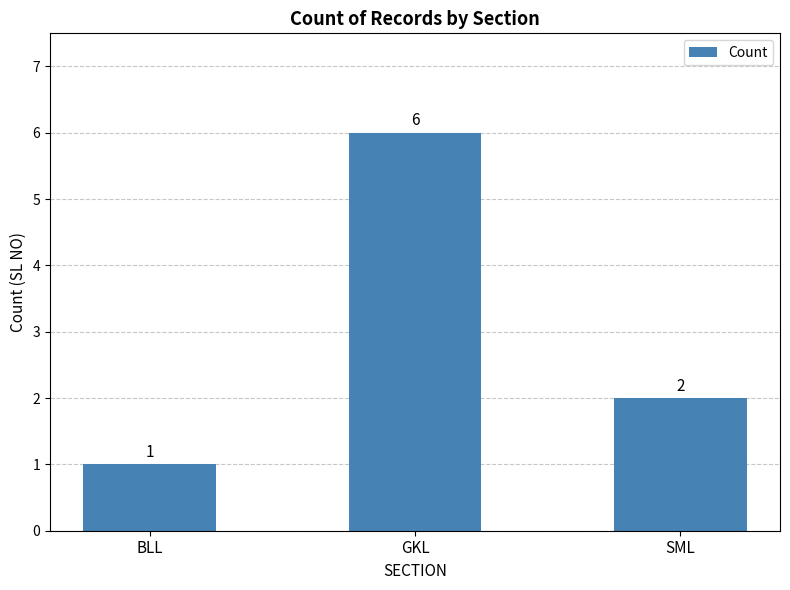

True or false: the data shows 2 at SML.

True